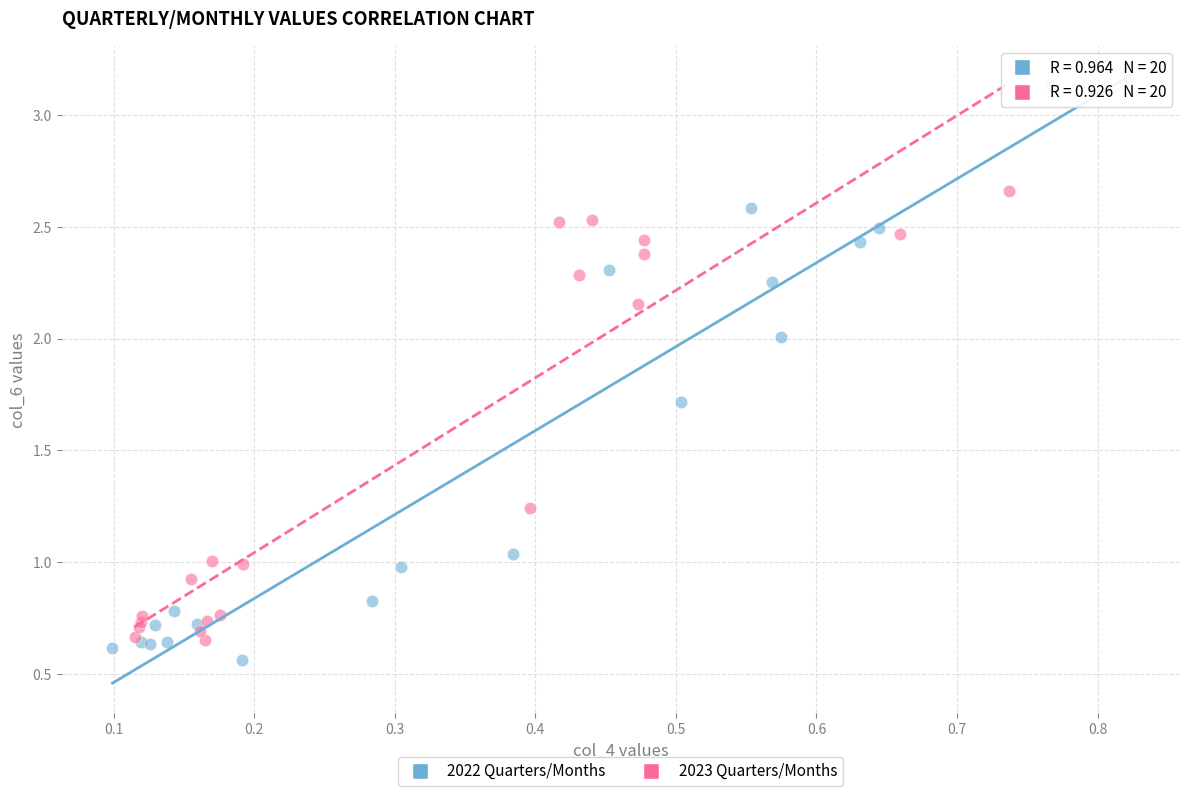

Which series has the largest Y range (max minus min)?

2022 Quarters/Months